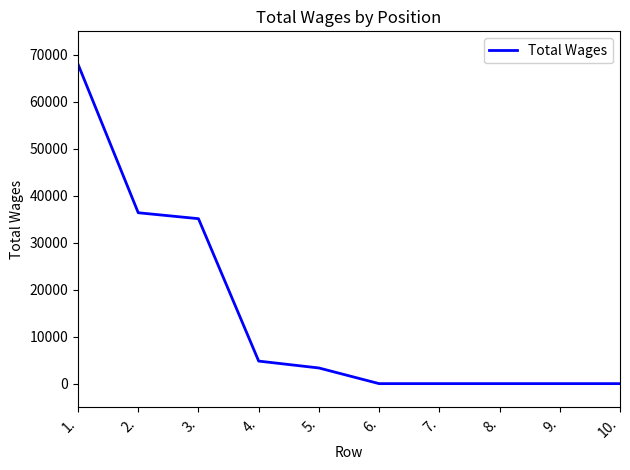

Reading left to right, extract all data points from this chart.

67996	36379	35116	4800	3334	0	0	0	0	0